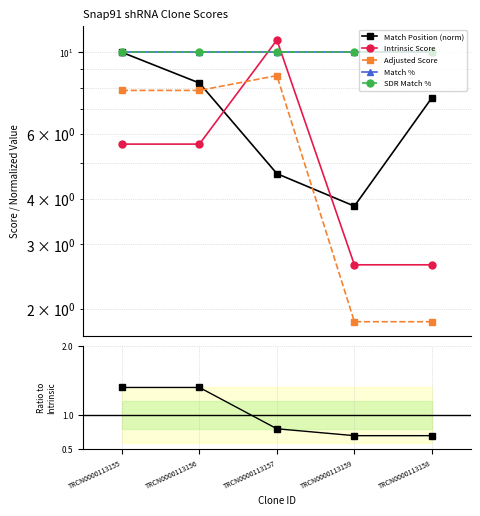

Is it true that Match % equals 10.0 at TRCN0000113156?

True